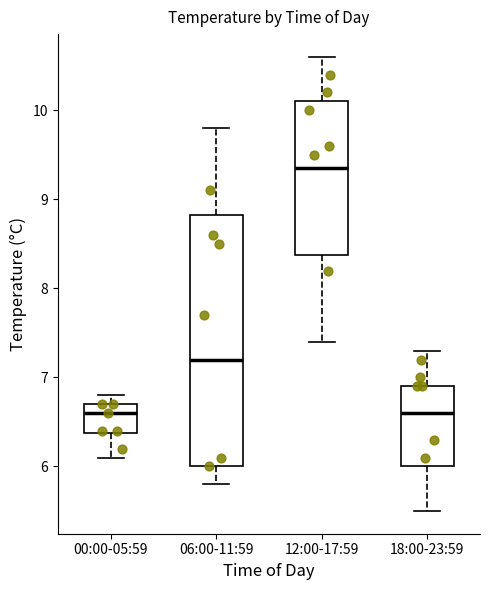

Reading left to right, transcribe this box plot: for each box, give where its median line is, the range the box spans, and where its two whiskers end, as read against the y-axis. The values are not printed on the chart, so give them approximately, as read against the axis.

00:00-05:59: median 6.6, box 6.4 to 6.7, whiskers 6.1 to 6.8
06:00-11:59: median 7.2, box 6.0 to 8.8, whiskers 5.8 to 9.8
12:00-17:59: median 9.4, box 8.4 to 10.1, whiskers 7.4 to 10.6
18:00-23:59: median 6.6, box 6.0 to 6.9, whiskers 5.5 to 7.3